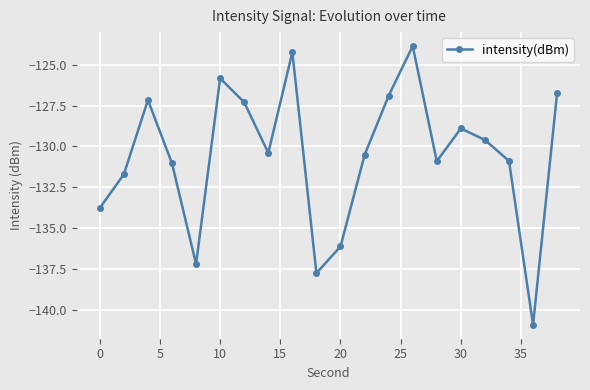

What is the value of the 19th point from the left?

-140.9